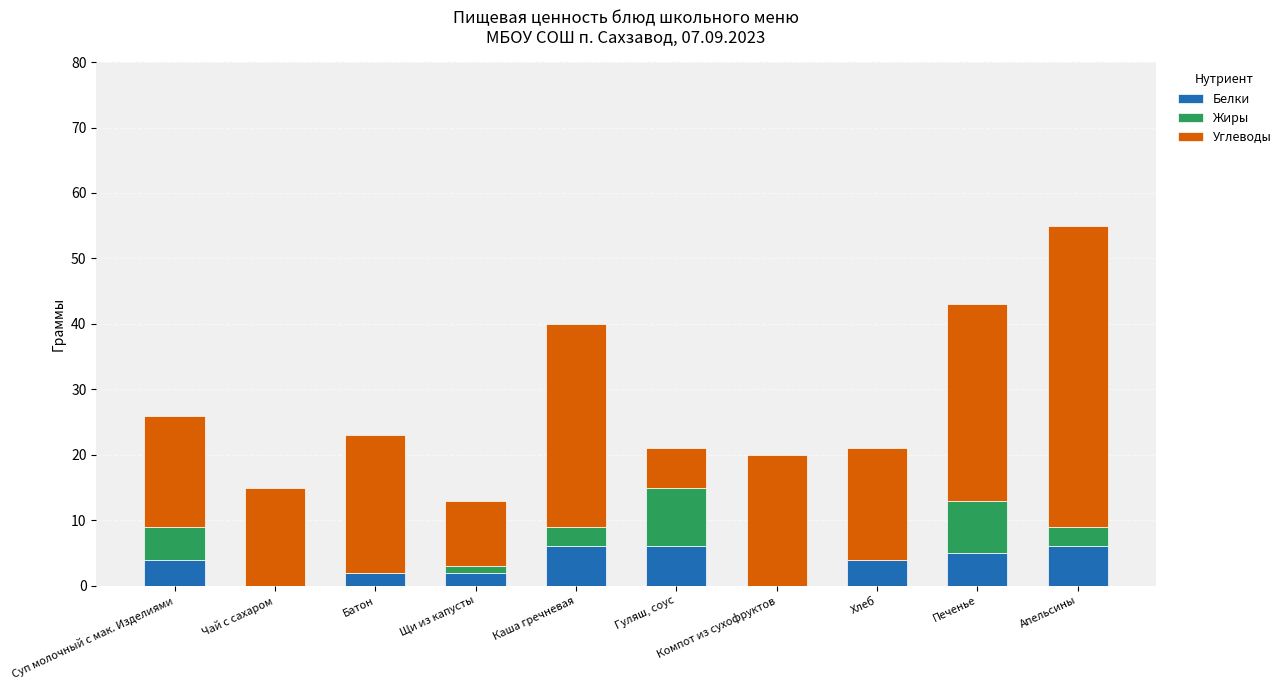

What is the total value across all series at Батон?

23